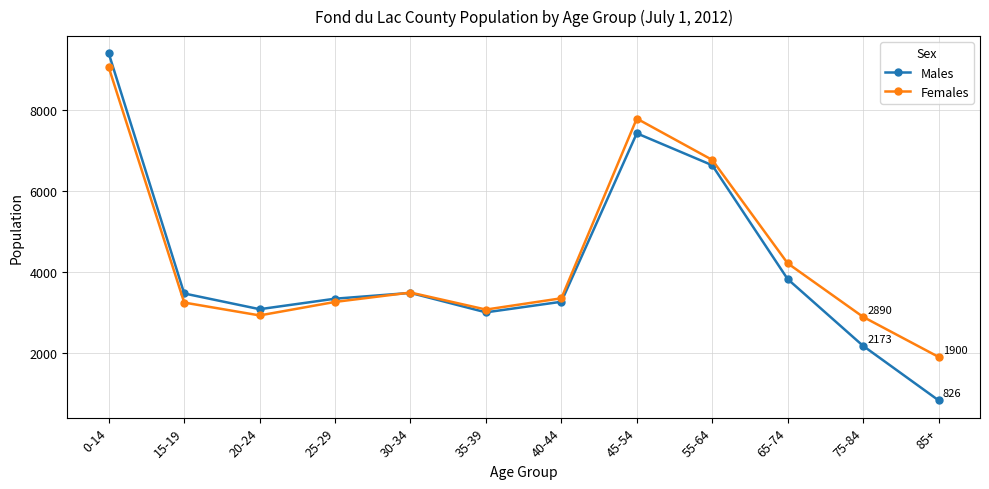

Which series has the widest spread of values?

Males